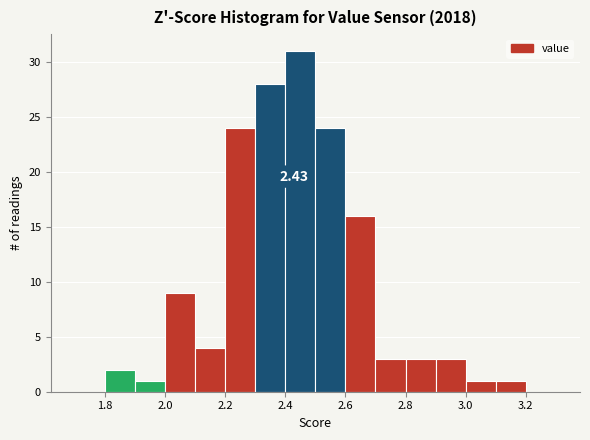

Over which range of the x-axis is the bar tallest?

2.4 to 2.5